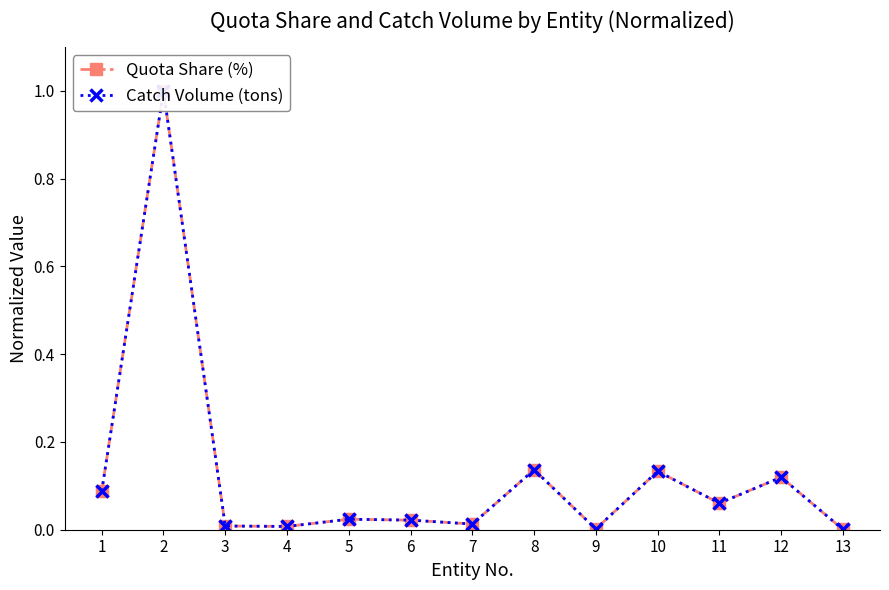

Rank the series by their maximum value, from highest to lowest.

Quota Share (%), Catch Volume (tons)